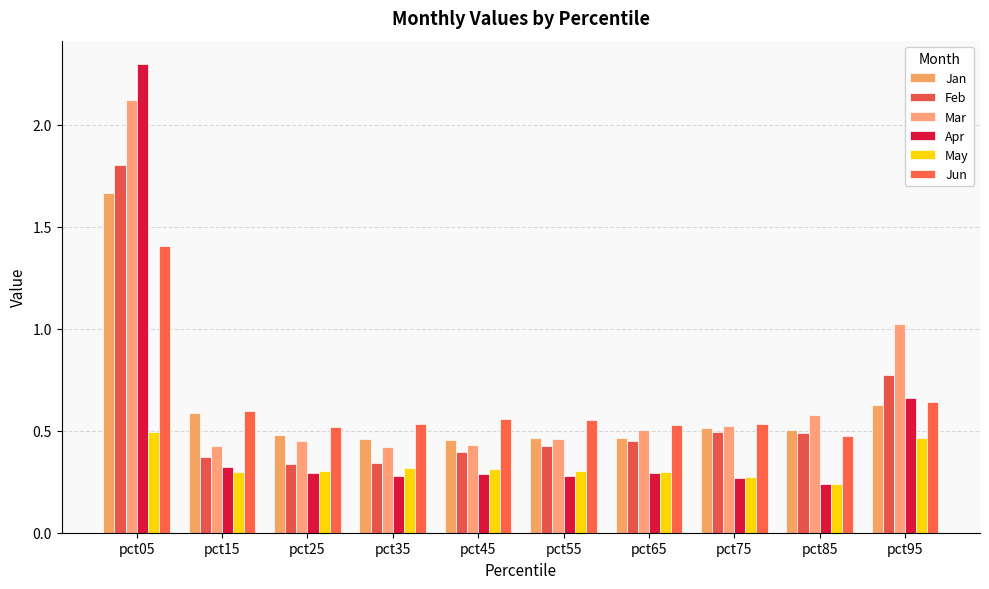

What is the total value across all series at pct05?

9.8